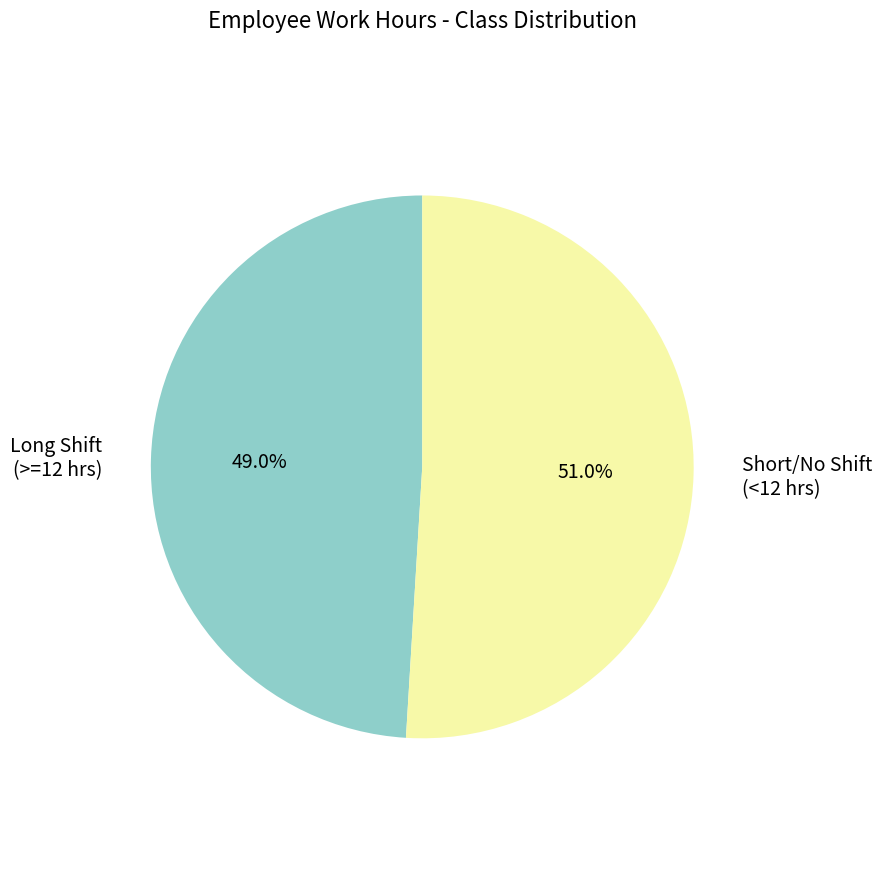

Rank the categories by value from lowest to highest.

Long Shift (>=12 hrs), Short/No Shift (<12 hrs)